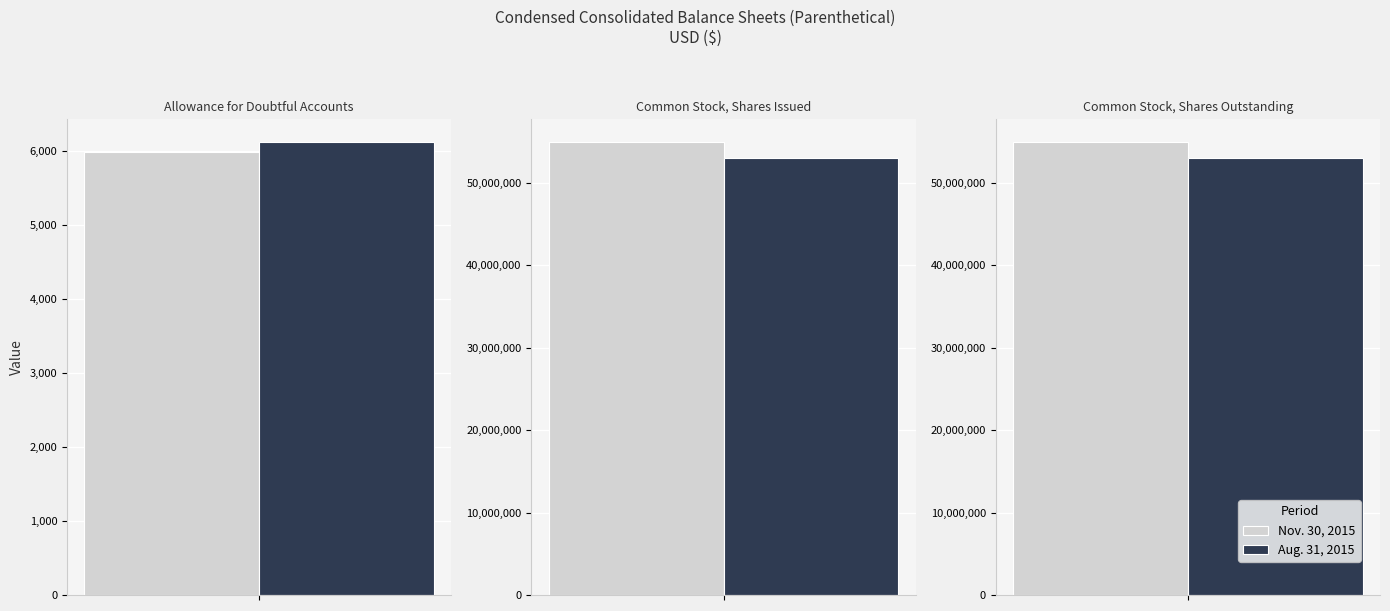

List the labels in order of Nov. 30, 2015 value, smallest first.

Allowance for Doubtful
Accounts Receivable, Common Stock,
Shares Issued, Common Stock,
Shares Outstanding